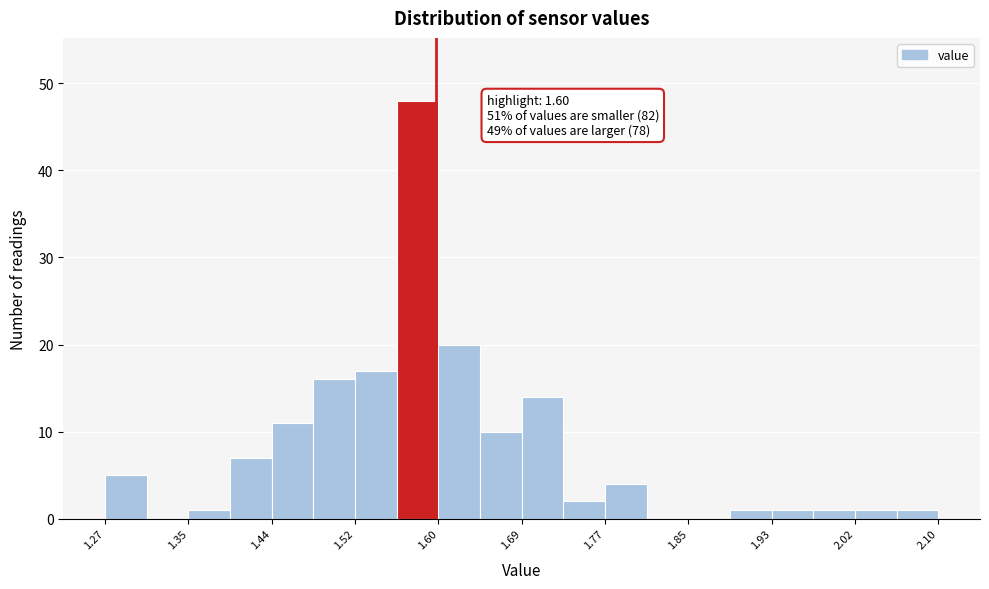

Which range on the x-axis has the tallest bar?

1.56 to 1.60